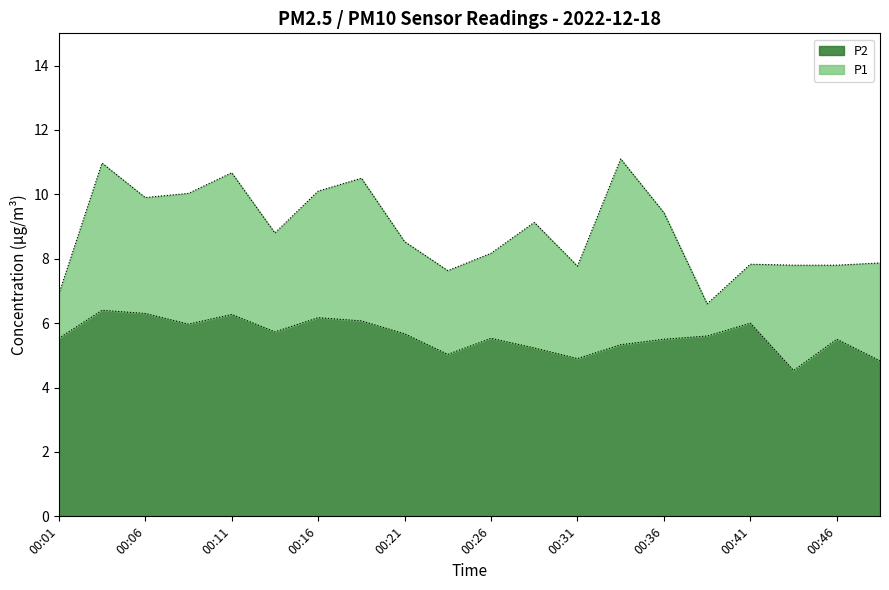

What is the approximate value of P1 at 00:11?

10.7